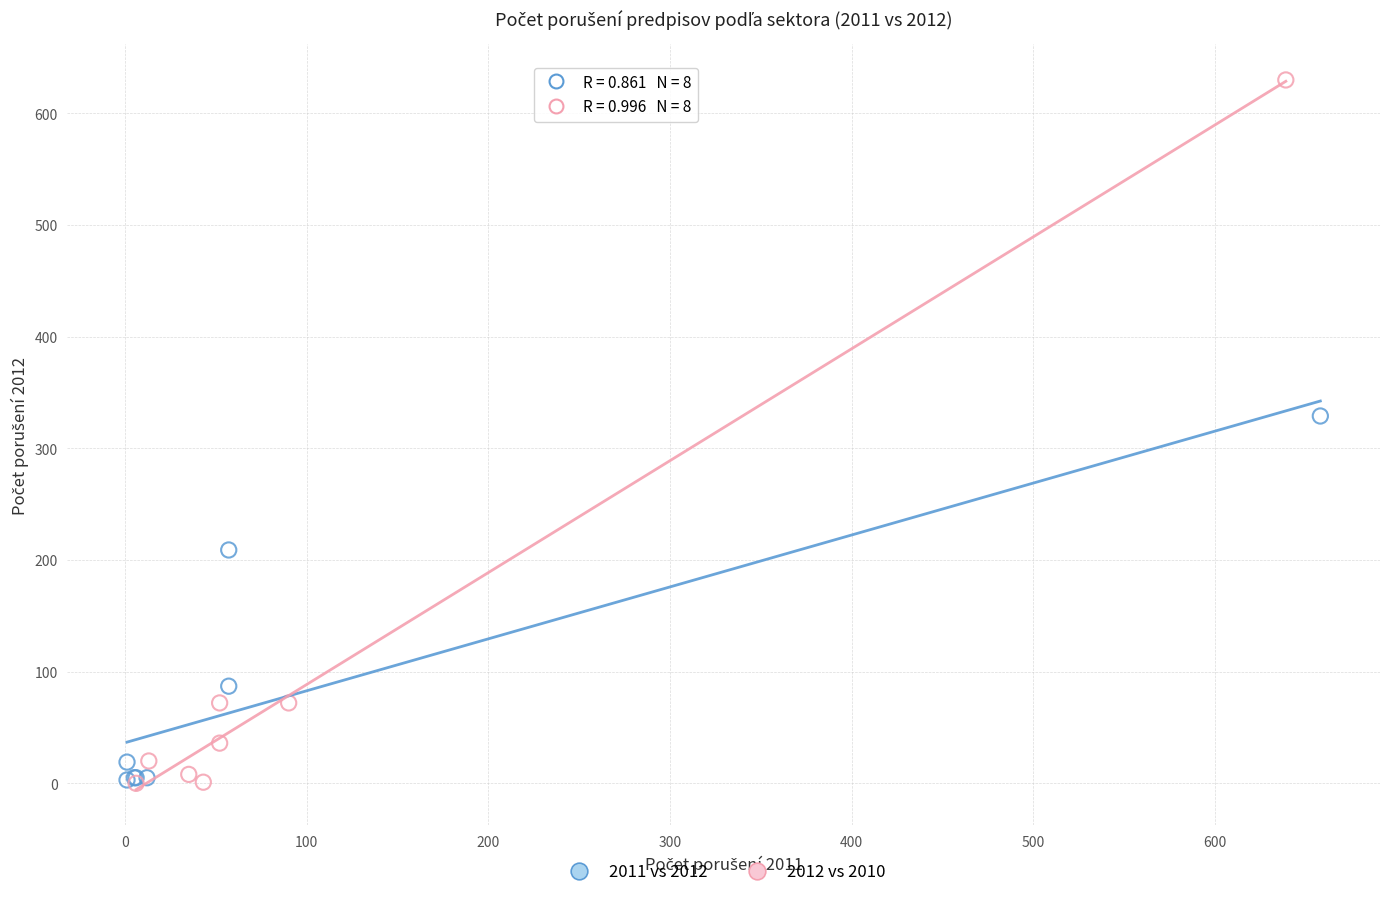

Which series contains the highest Y value?

2012 vs 2010